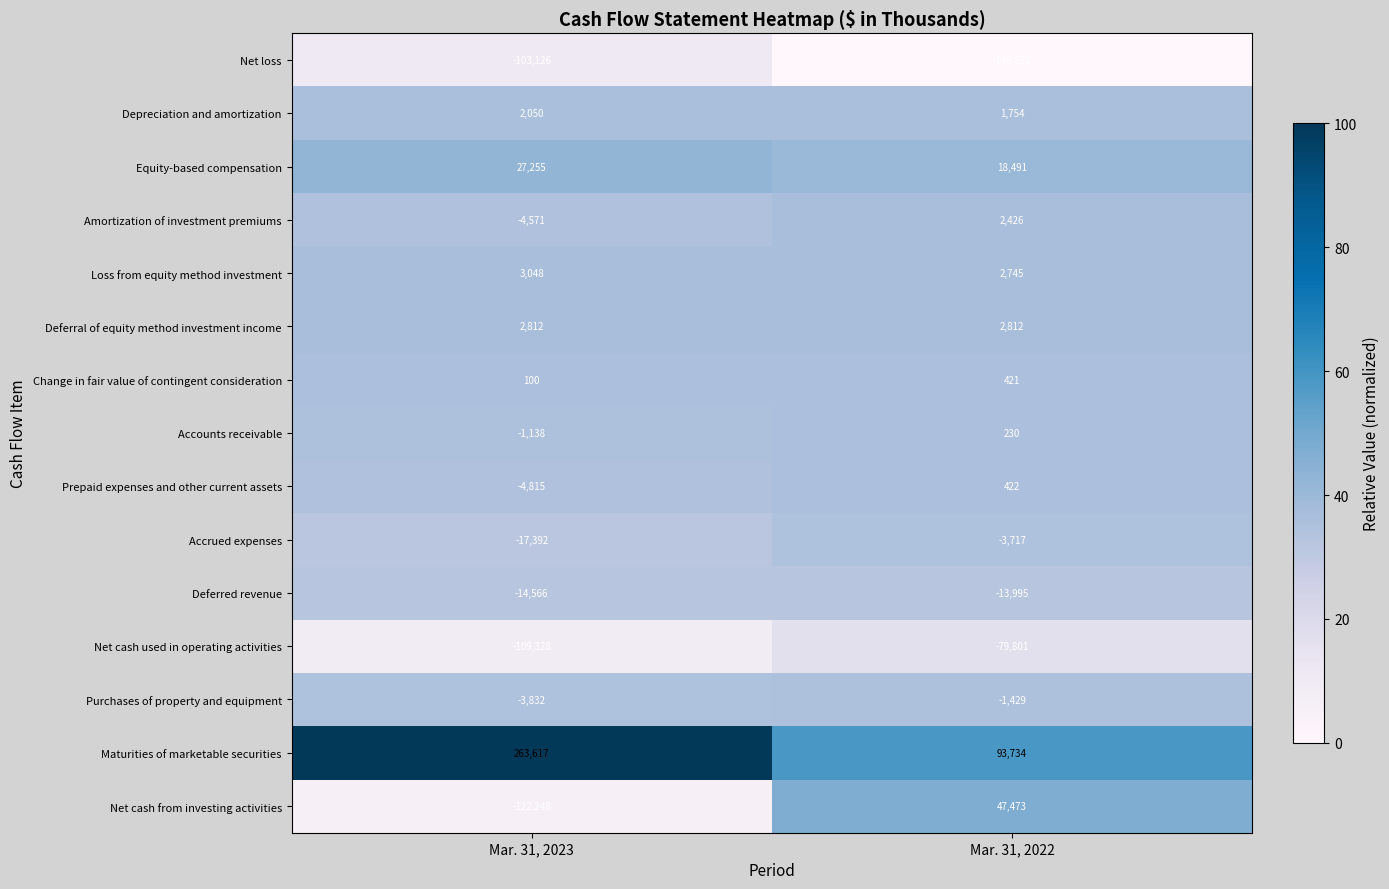

What is the difference between the highest and lowest values at Mar. 31, 2023?

385865